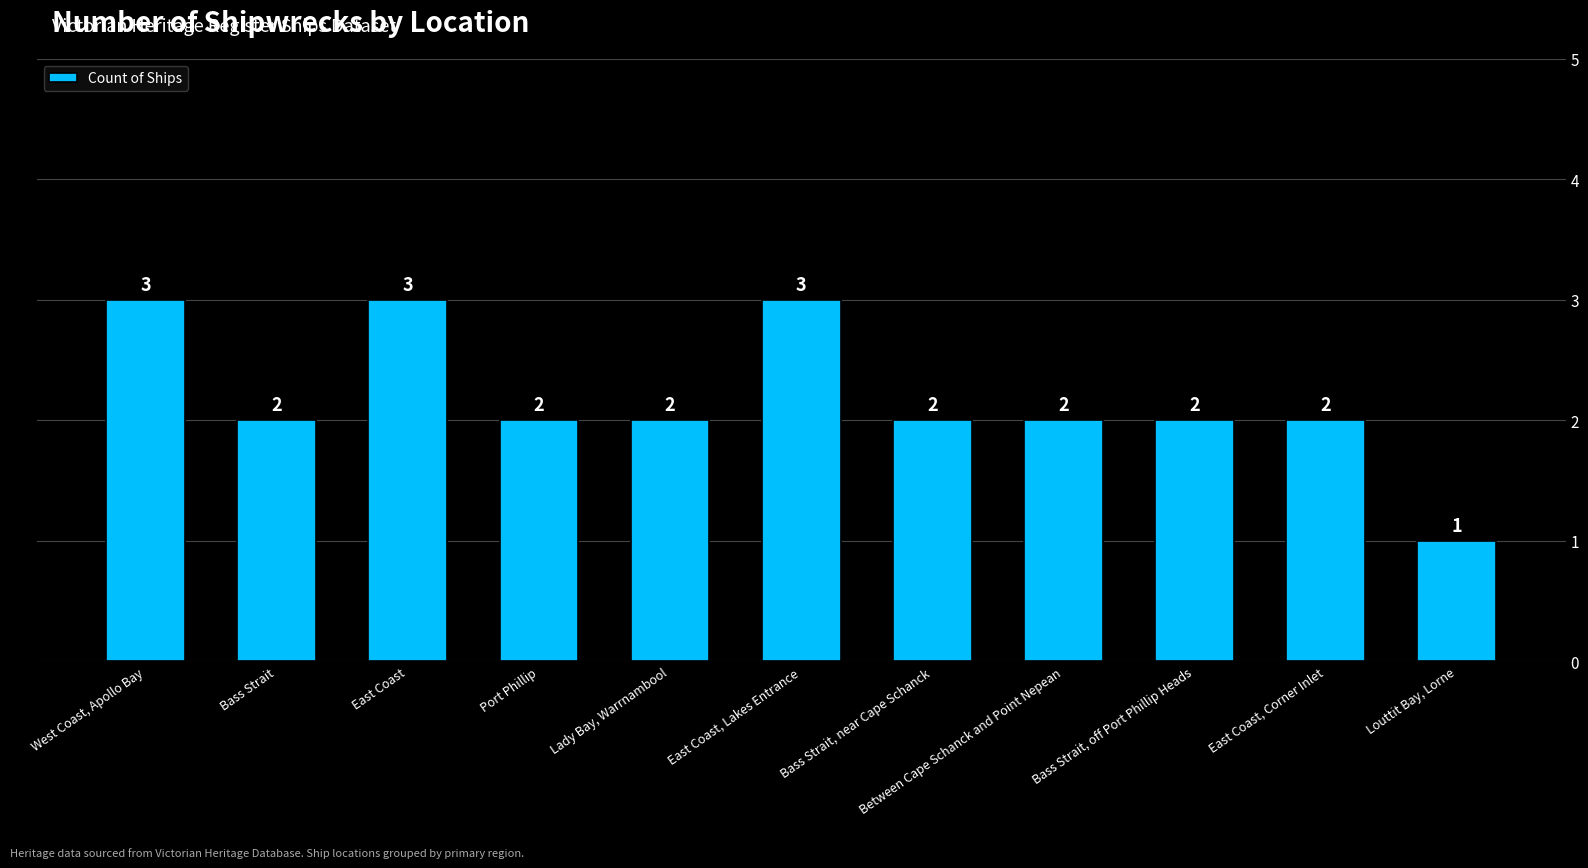

What is the change in value from Lady Bay, Warrnambool to Louttit Bay, Lorne?

-1